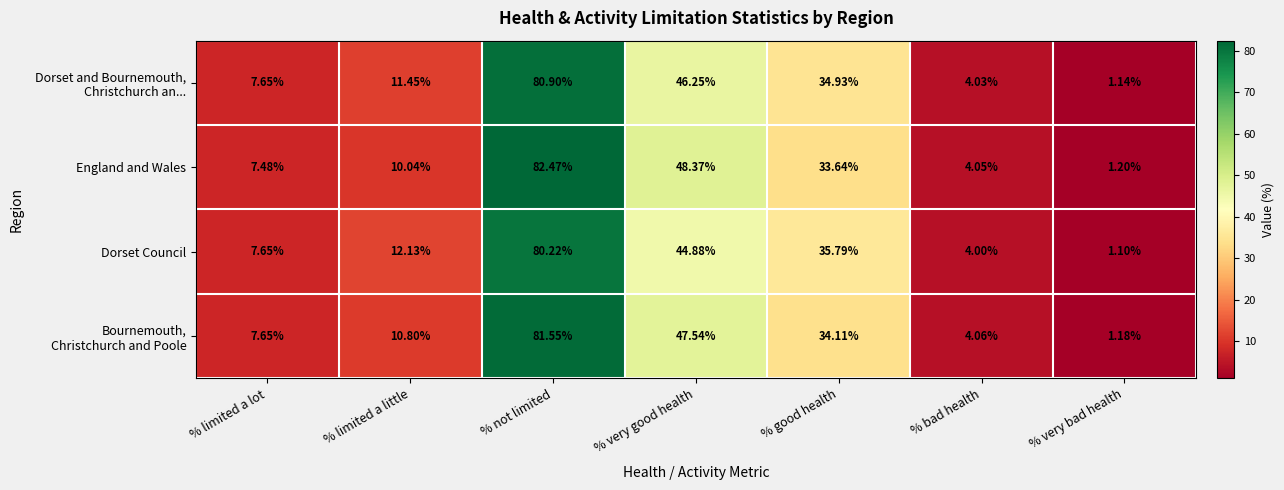

At which label is England and Wales closest to 41?

% good health